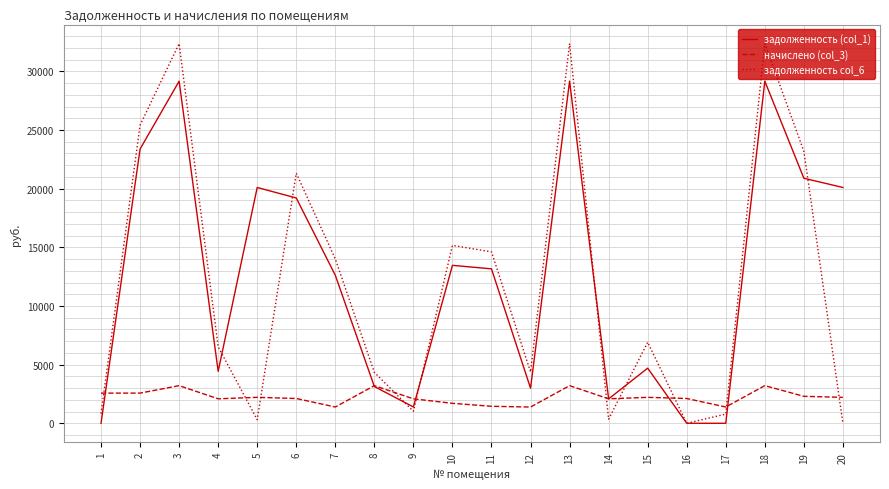

How many lines are shown in the chart?

3